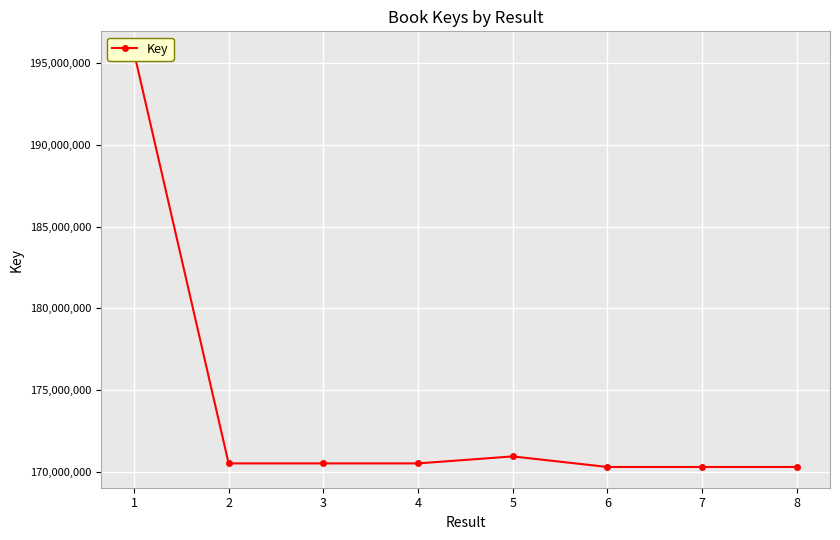

True or false: the data shows 195695241 at 1.

True